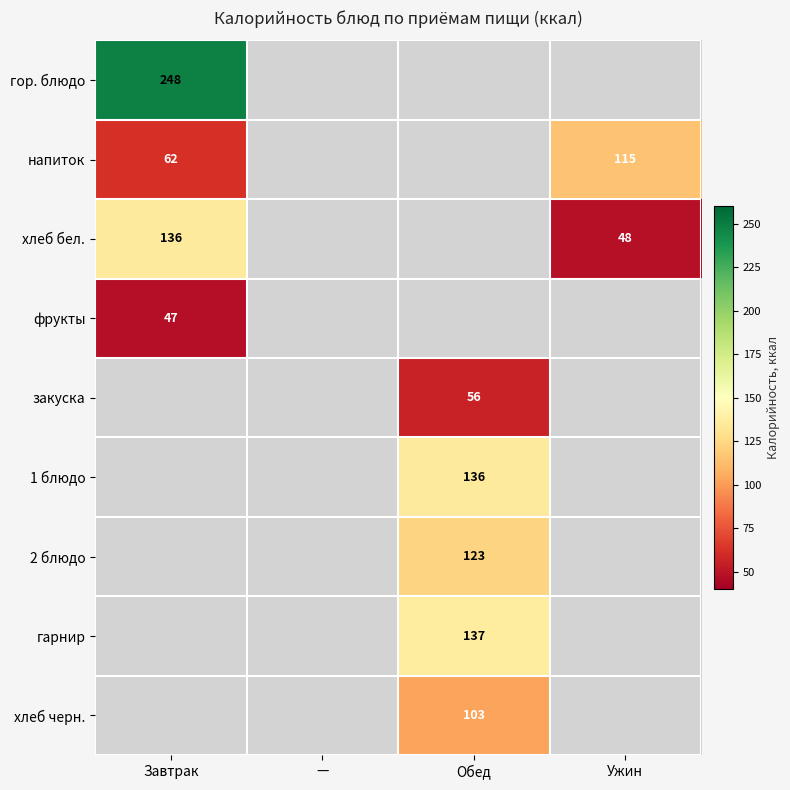

The напиток series shows 28 at Завтрак. True or false?

False